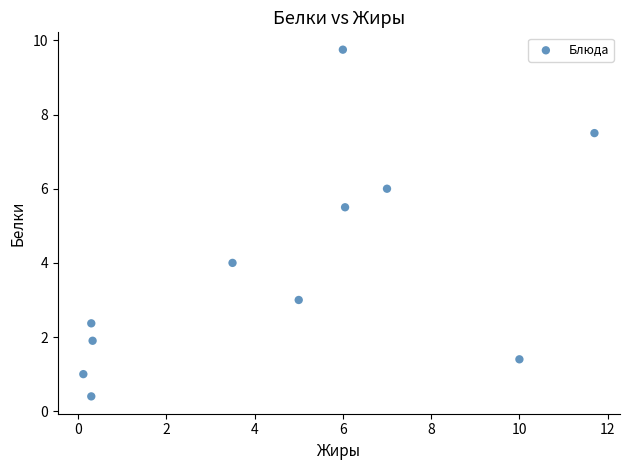

What Y value in the scatter plot is closest to 5?

5.5